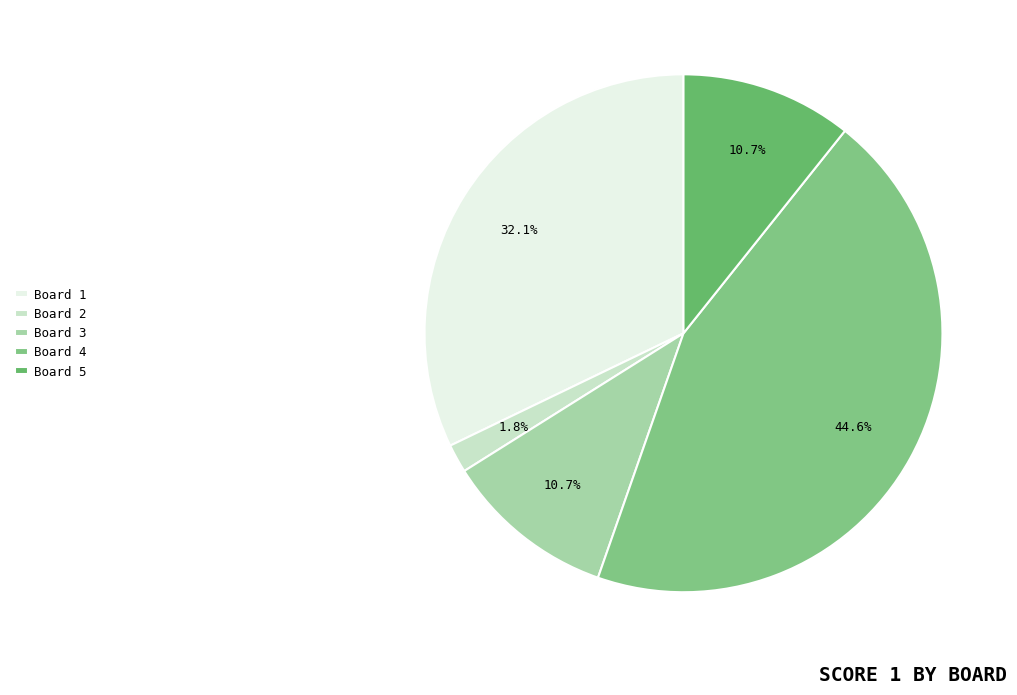

Does Board 2 account for over 50% of the chart?

No